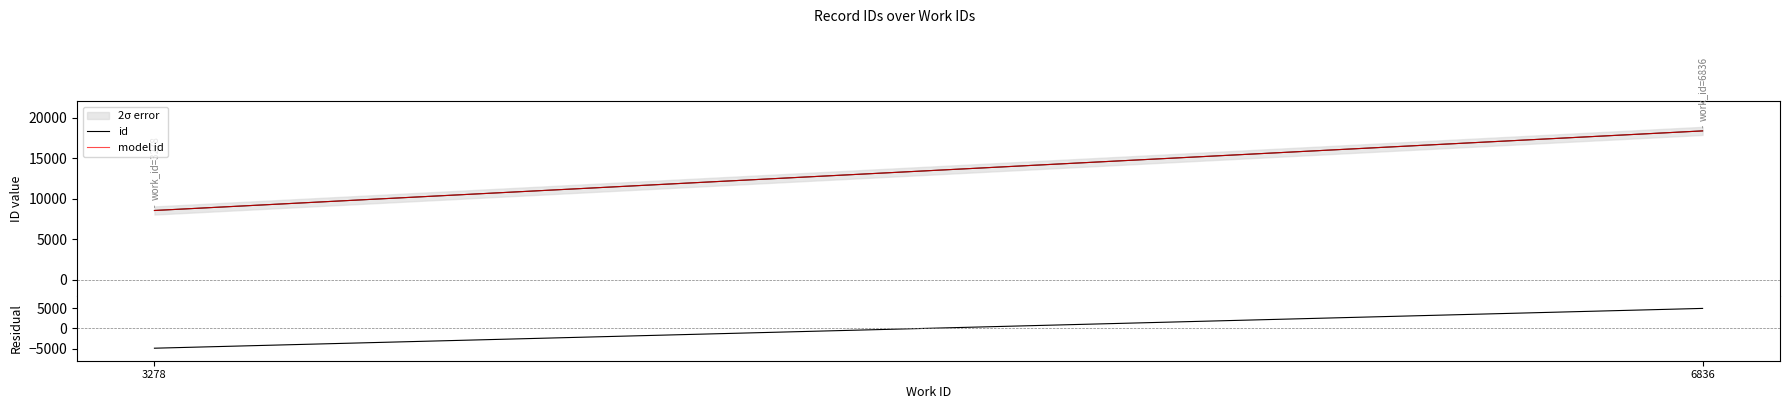

What is the difference between the highest and lowest values at 3278?

13450